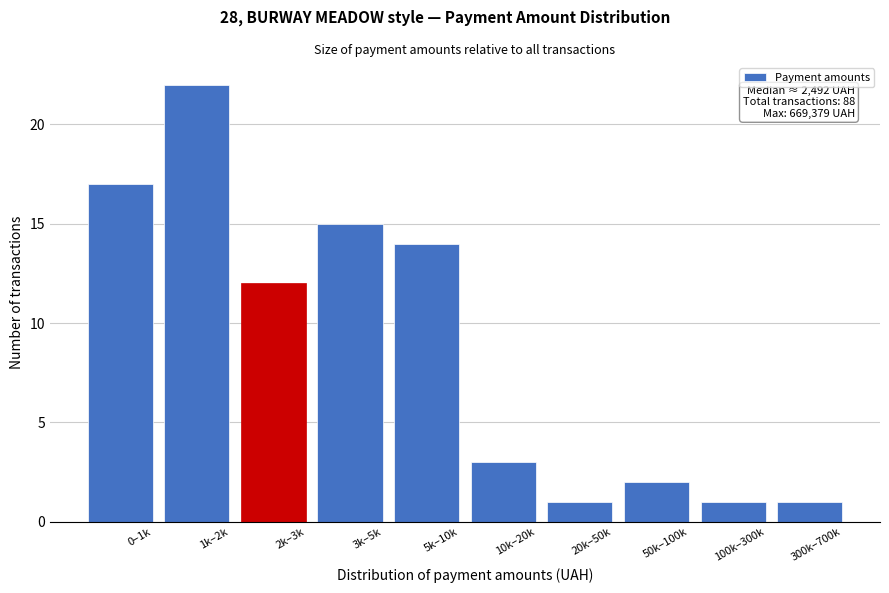

Reading left to right, list all the values displayed in this chart.

17	22	12	15	14	3	1	2	1	1